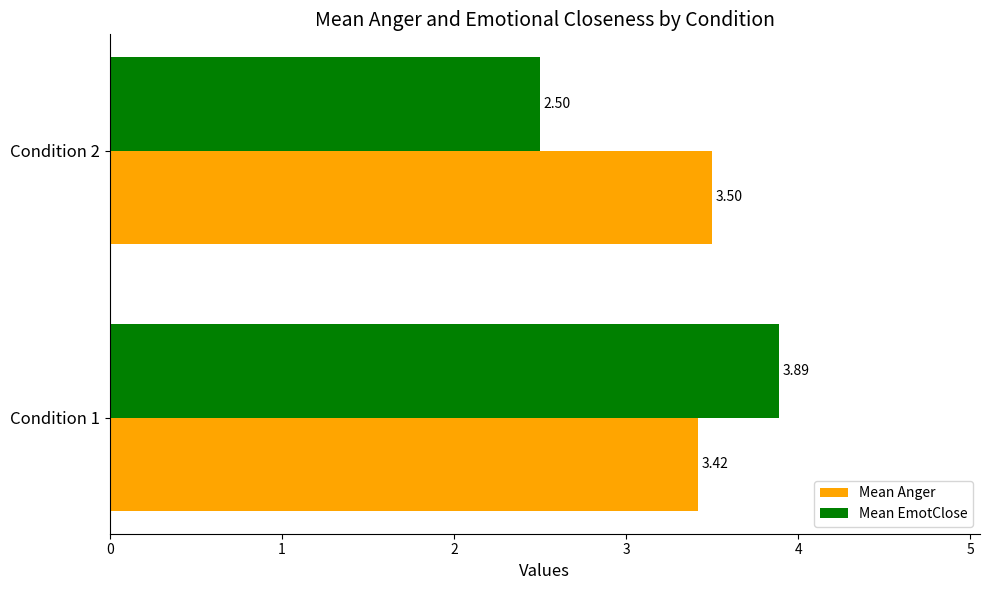

What is the sum of all Mean Anger values?

6.9